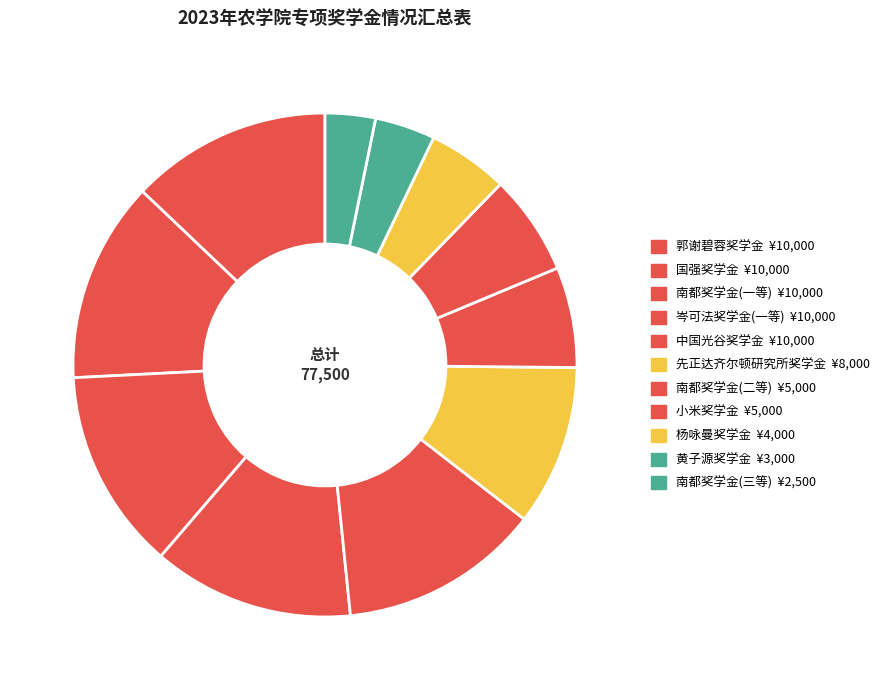

What percentage is the 南都奖学金(一等) slice, to the nearest percent?

13%